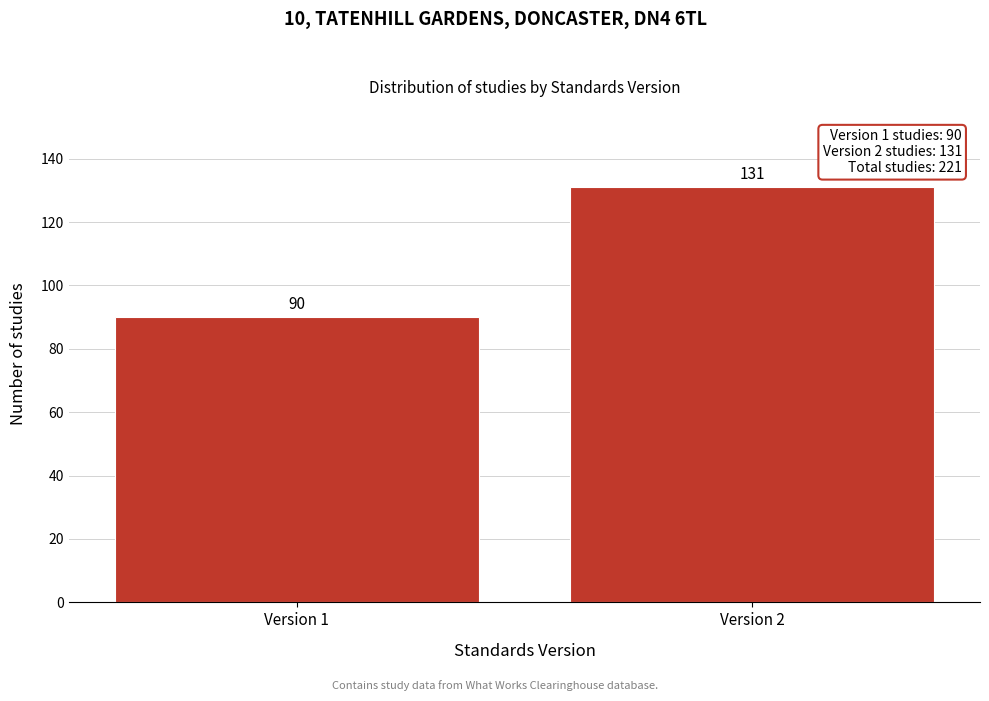

Reading left to right, transcribe all the data shown in this chart.

Version 1=90	Version 2=131